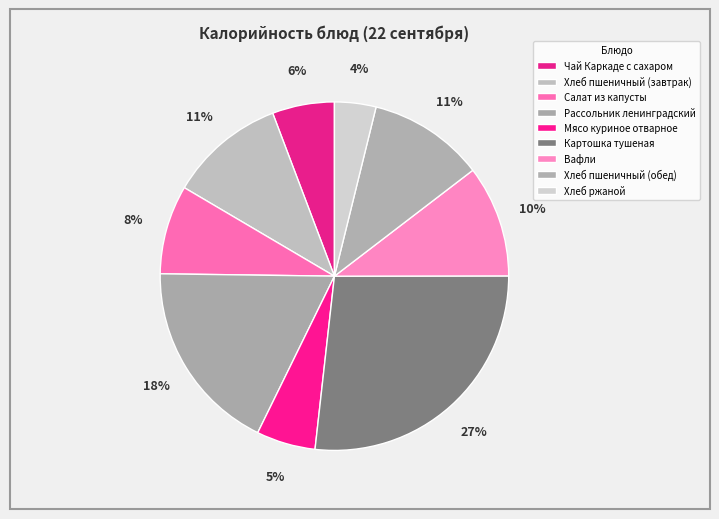

To the nearest percent, what is the average slice percentage?

11%